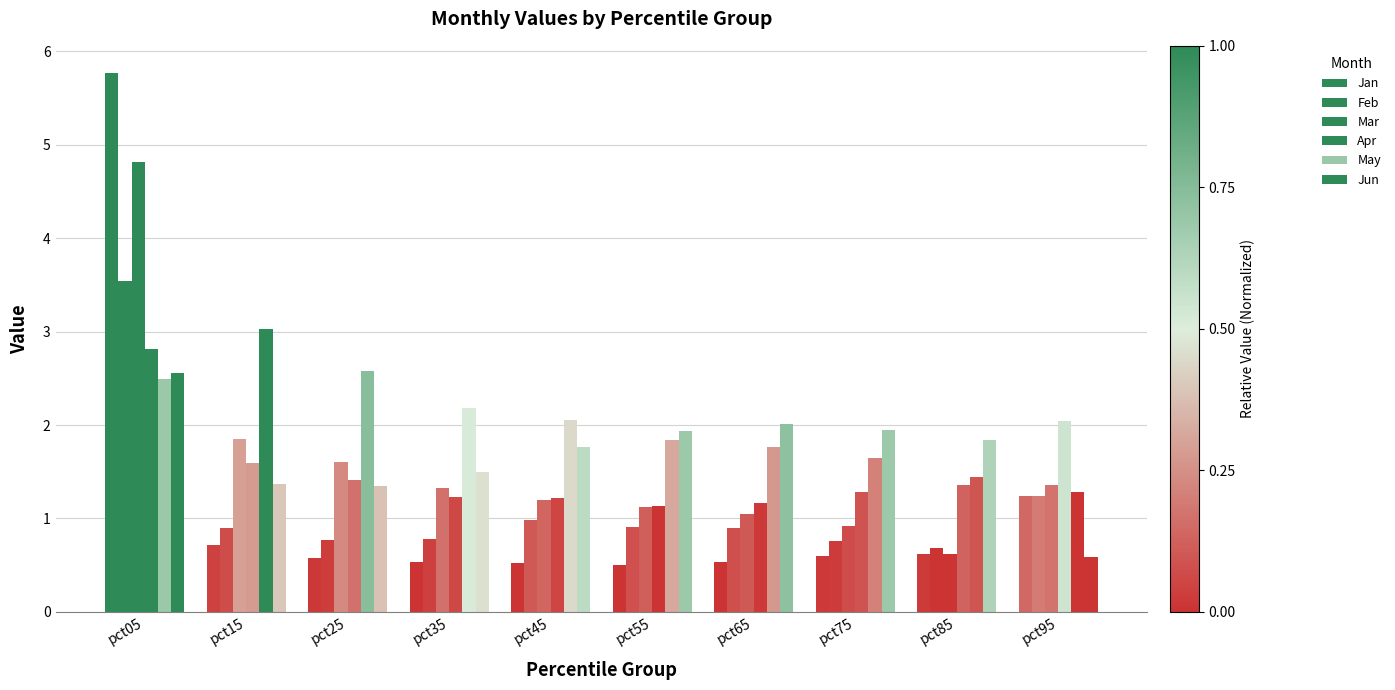

Count the number of categories in the chart.

10